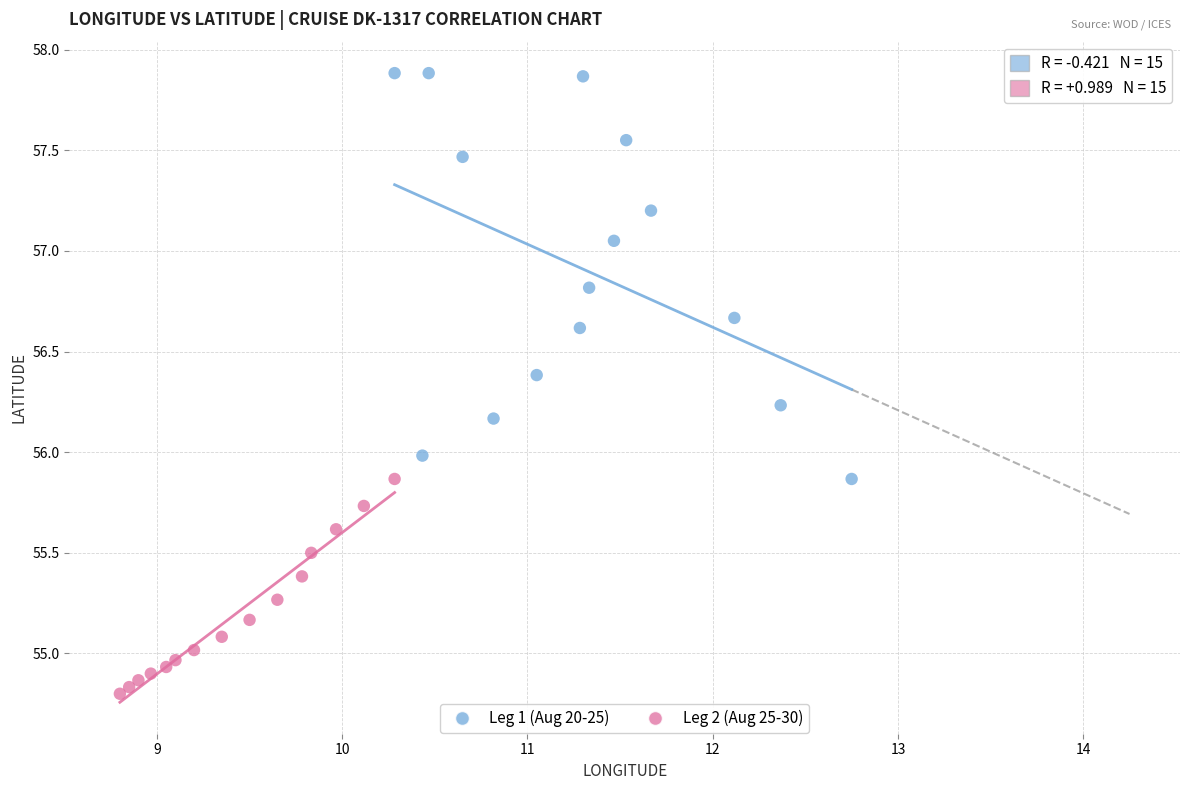

Which series reaches the minimum Y coordinate?

Leg 2 (Aug 25-30)